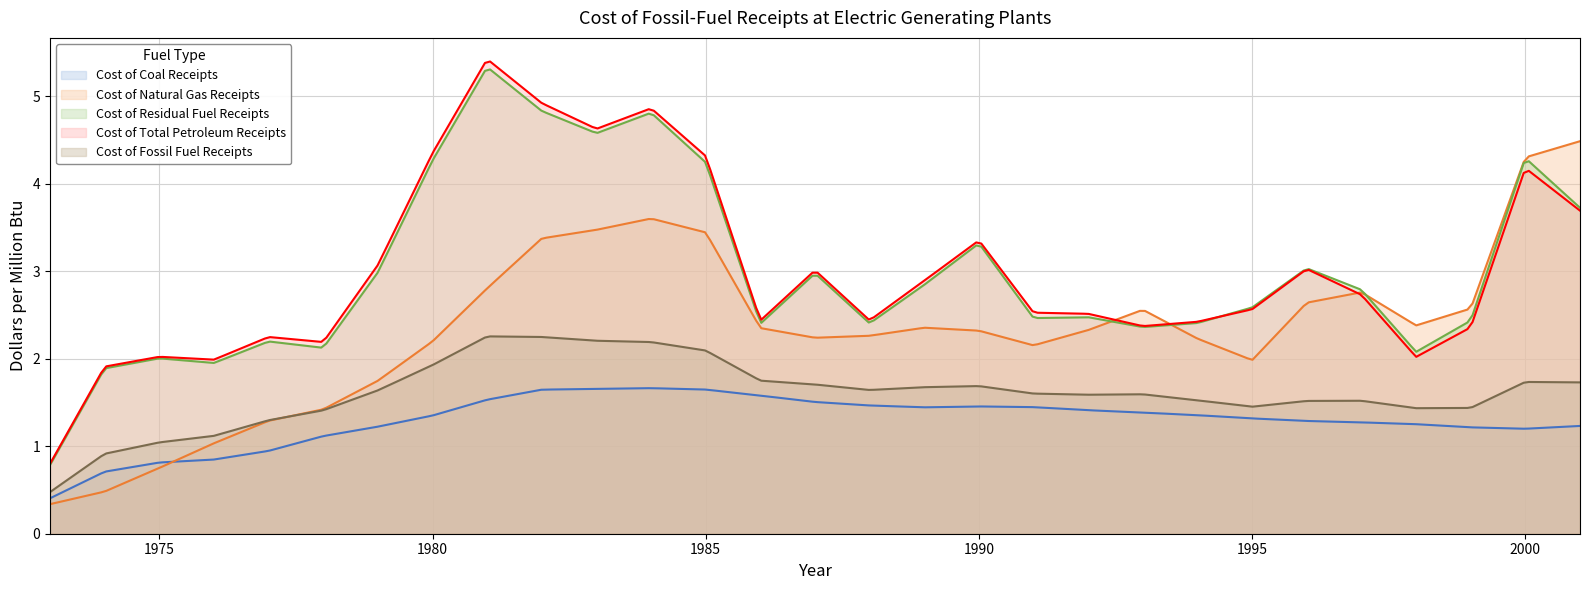

In Cost of Fossil Fuel Receipts, how many points are lower than both neighbors (excluding endpoints)?

4